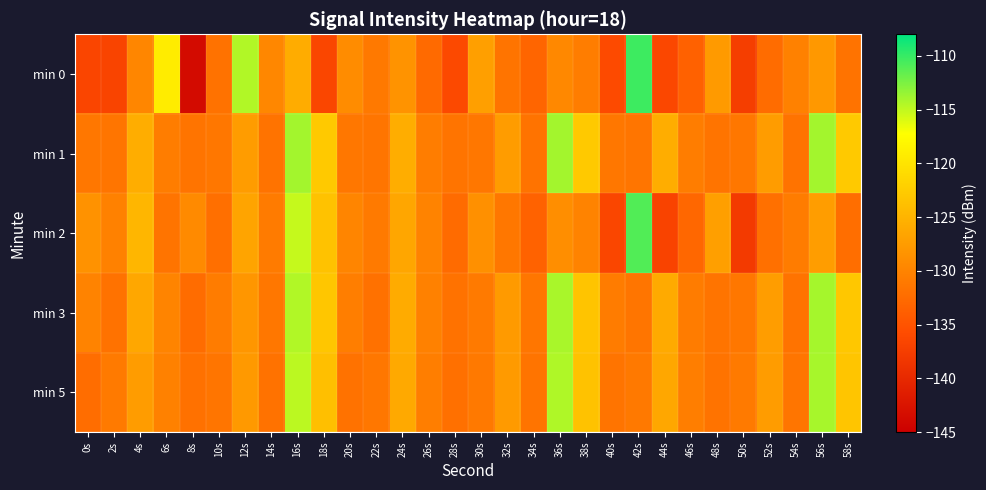

Reading right to left, what are all the values shown in this chart?

min 0: 58s=-131.7	56s=-127.8	54s=-130.3	52s=-132.4	50s=-137.5	48s=-127.6	46s=-133.5	44s=-136.3	42s=-110.3	40s=-136.0	38s=-130.6	36s=-129.6	34s=-133.2	32s=-131.6	30s=-127.2	28s=-136.1	26s=-132.6	24s=-128.4	22s=-131.1	20s=-129.1	18s=-136.5	16s=-125.8	14s=-129.7	12s=-114.4	10s=-131.8	8s=-143.5	6s=-119.1	4s=-129.7	2s=-136.7	0s=-136.6
min 1: 58s=-122.9	56s=-114.0	54s=-131.6	52s=-127.5	50s=-131.3	48s=-131.6	46s=-130.6	44s=-125.7	42s=-131.4	40s=-131.2	38s=-122.9	36s=-114.0	34s=-131.6	32s=-127.5	30s=-131.3	28s=-131.6	26s=-130.6	24s=-125.7	22s=-131.4	20s=-131.2	18s=-122.9	16s=-114.0	14s=-131.6	12s=-127.5	10s=-131.3	8s=-131.6	6s=-130.6	4s=-125.7	2s=-131.4	0s=-131.2
min 2: 58s=-132.2	56s=-127.3	54s=-130.8	52s=-132.0	50s=-137.9	48s=-127.1	46s=-133.0	44s=-136.8	42s=-111.0	40s=-136.5	38s=-130.0	36s=-128.9	34s=-133.5	32s=-131.2	30s=-128.7	28s=-132.5	26s=-130.1	24s=-126.4	22s=-131.0	20s=-129.8	18s=-123.5	16s=-115.2	14s=-130.9	12s=-126.7	10s=-132.1	8s=-129.3	6s=-131.6	4s=-124.8	2s=-130.2	0s=-128.5
min 3: 58s=-123.0	56s=-114.0	54s=-131.7	52s=-127.3	50s=-131.2	48s=-131.6	46s=-130.8	44s=-126.0	42s=-131.5	40s=-130.8	38s=-123.3	36s=-114.2	34s=-131.4	32s=-127.6	30s=-131.0	28s=-131.8	26s=-130.3	24s=-125.9	22s=-131.9	20s=-130.5	18s=-123.1	16s=-114.5	14s=-131.2	12s=-128.1	10s=-130.8	8s=-132.4	6s=-129.9	4s=-126.3	2s=-131.8	0s=-130.1
min 5: 58s=-123.2	56s=-114.1	54s=-131.5	52s=-127.5	50s=-131.0	48s=-131.7	46s=-130.6	44s=-126.3	42s=-131.1	40s=-131.6	38s=-123.6	36s=-114.4	34s=-131.6	32s=-127.7	30s=-131.1	28s=-132.0	26s=-130.5	24s=-126.1	22s=-131.3	20s=-131.8	18s=-123.8	16s=-114.8	14s=-131.8	12s=-127.8	10s=-131.5	8s=-131.9	6s=-130.2	4s=-127.5	2s=-131.0	0s=-132.3